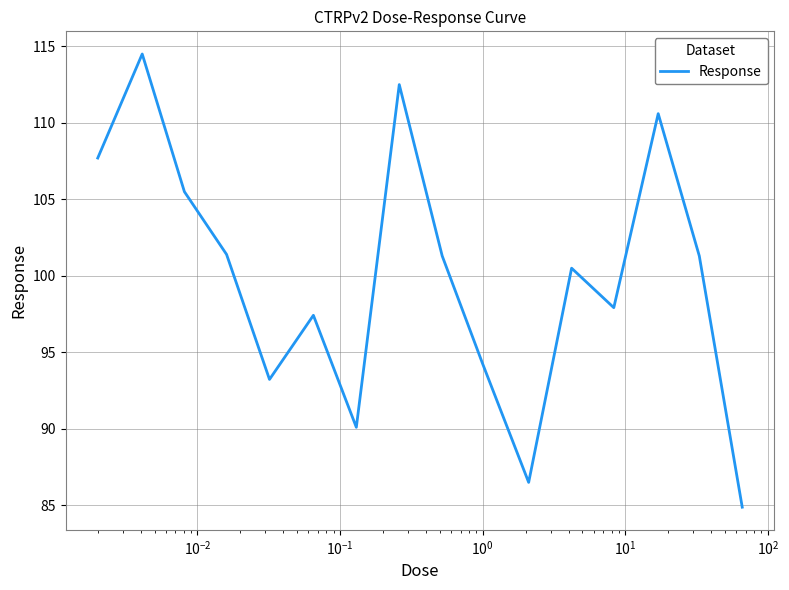

What is the maximum value shown in the chart?

114.5